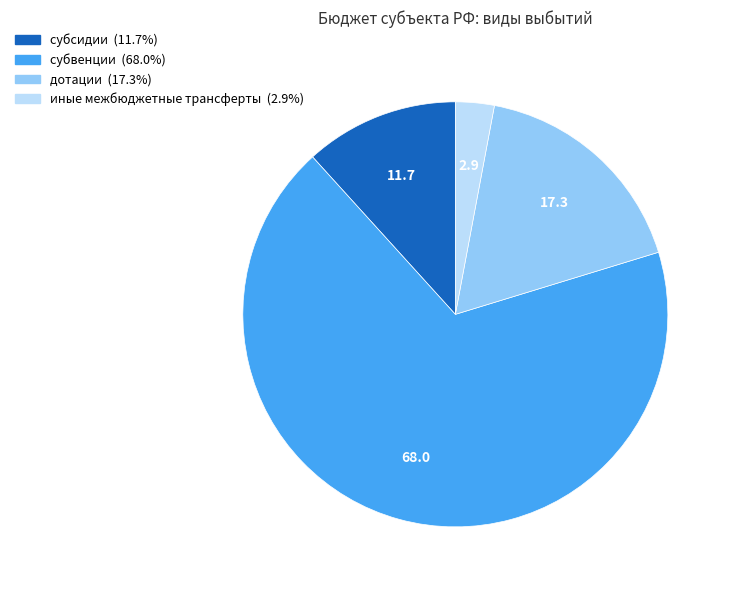

What is the ratio of the value at субвенции to the value at иные межбюджетные трансферты?

23.1